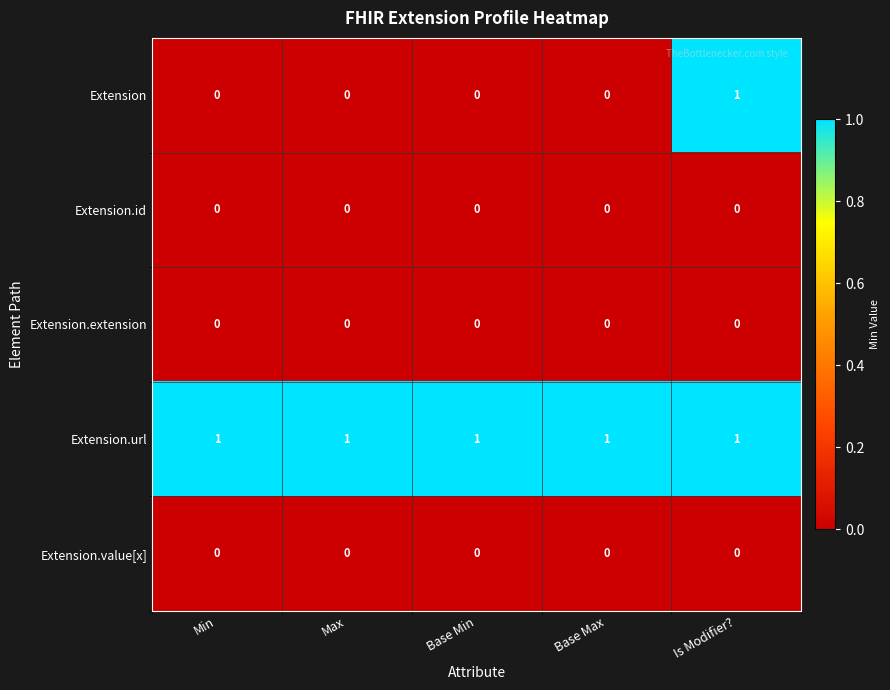

Is it true that Extension equals 0 at Base Min?

True